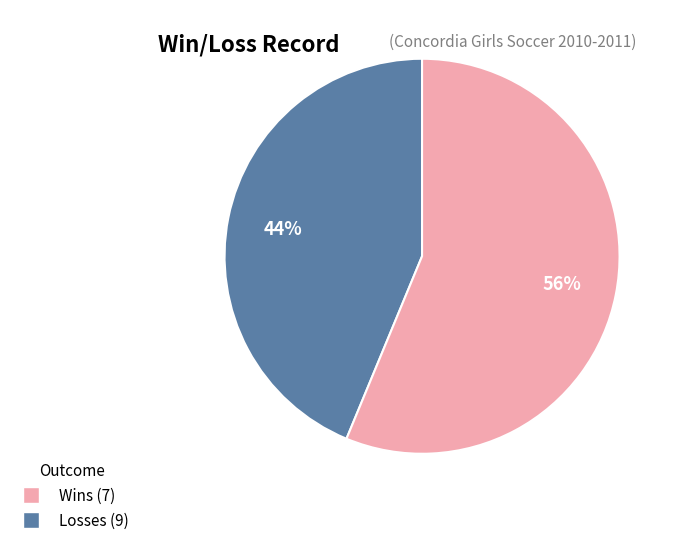

Is the sum of Wins and Losses greater than half?

Yes